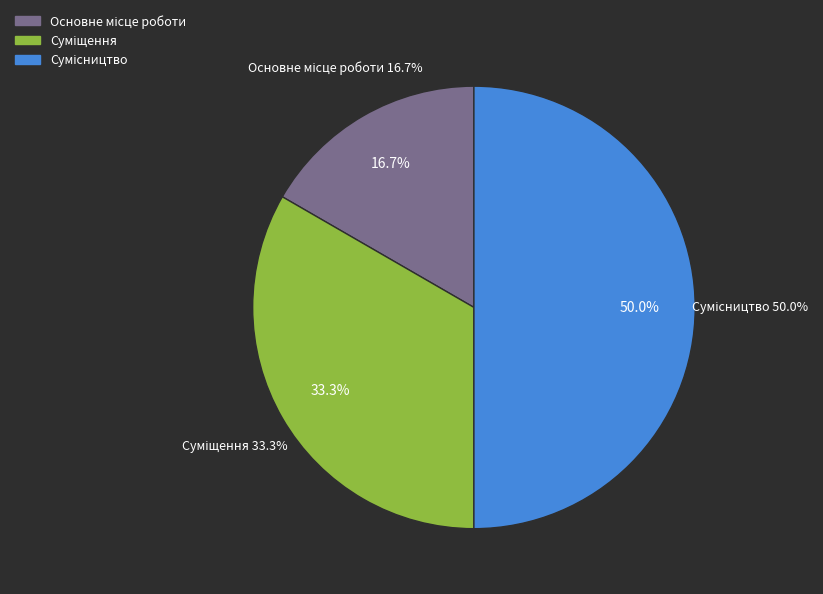

True or false: Основне місце роботи accounts for 22% of the total.

False